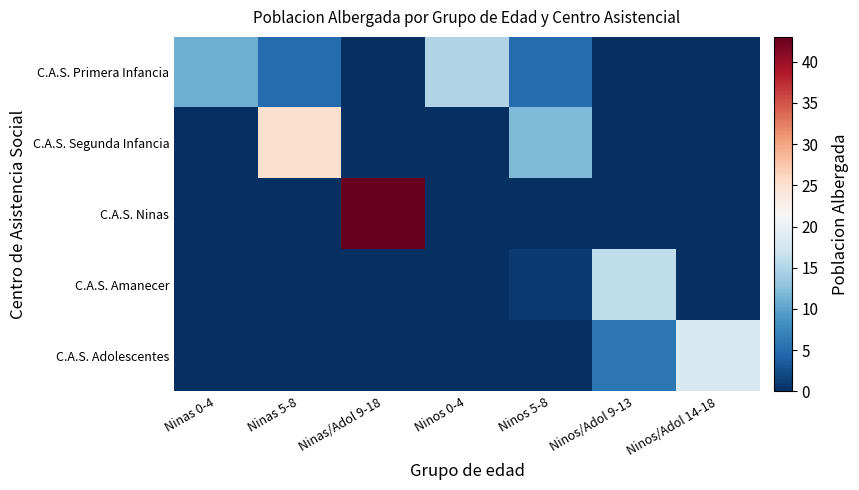

Which label corresponds to the largest value in the chart?

Ninas/Adol 9-18